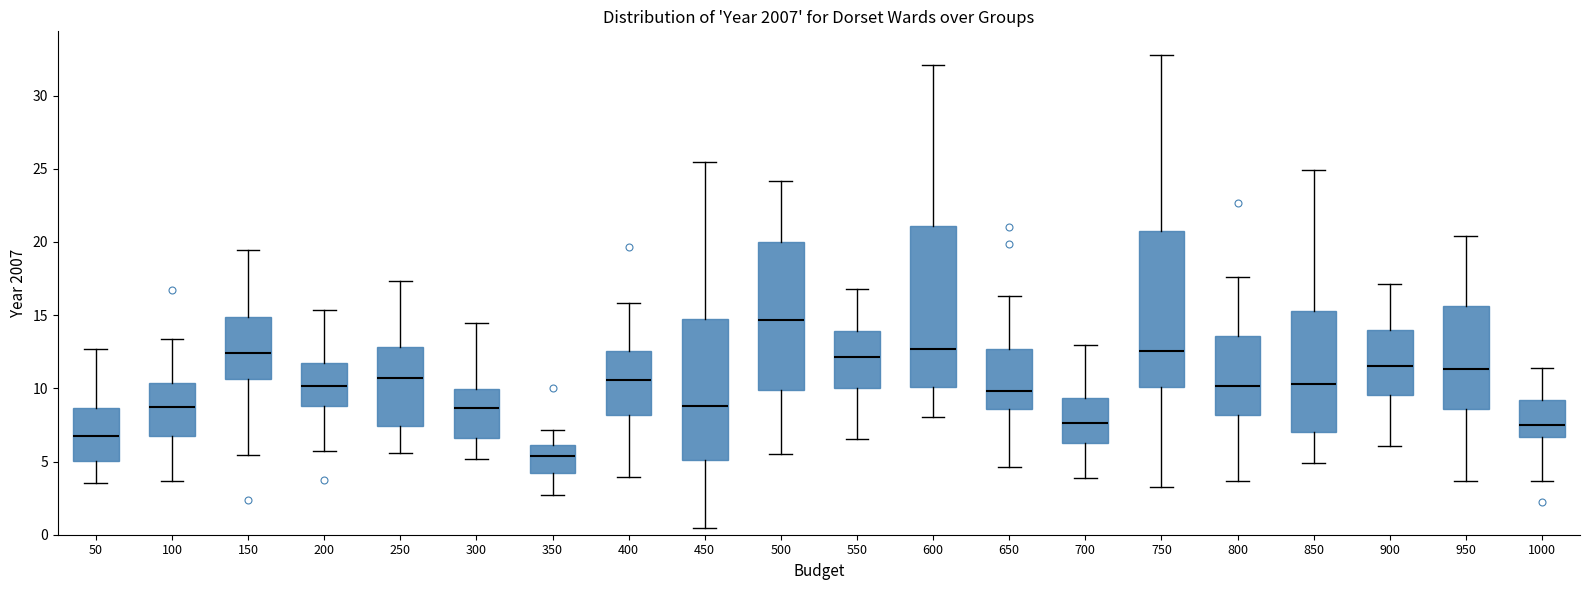

Reading left to right, transcribe this box plot: for each box, give where its median line is, the range the box spans, and where its two whiskers end, as read against the y-axis. The values are not printed on the chart, so give them approximately, as read against the axis.

50: median 7.0, box 5.0 to 8.5, whiskers 3.5 to 12.5
100: median 8.5, box 7.0 to 10.5, whiskers 3.5 to 13.5
150: median 12.5, box 10.5 to 15.0, whiskers 5.5 to 19.5
200: median 10.0, box 9.0 to 11.5, whiskers 5.5 to 15.5
250: median 10.5, box 7.5 to 13.0, whiskers 5.5 to 17.5
300: median 8.5, box 6.5 to 10.0, whiskers 5.0 to 14.5
350: median 5.5, box 4.0 to 6.0, whiskers 2.5 to 7.0
400: median 10.5, box 8.0 to 12.5, whiskers 4.0 to 16.0
450: median 9.0, box 5.0 to 15.0, whiskers 0.5 to 25.5
500: median 14.5, box 10.0 to 20.0, whiskers 5.5 to 24.0
550: median 12.0, box 10.0 to 14.0, whiskers 6.5 to 17.0
600: median 12.5, box 10.0 to 21.0, whiskers 8.0 to 32.0
650: median 10.0, box 8.5 to 12.5, whiskers 4.5 to 16.5
700: median 7.5, box 6.5 to 9.5, whiskers 4.0 to 13.0
750: median 12.5, box 10.0 to 20.5, whiskers 3.5 to 33.0
800: median 10.0, box 8.0 to 13.5, whiskers 3.5 to 17.5
850: median 10.5, box 7.0 to 15.5, whiskers 5.0 to 25.0
900: median 11.5, box 9.5 to 14.0, whiskers 6.0 to 17.0
950: median 11.5, box 8.5 to 15.5, whiskers 3.5 to 20.5
1000: median 7.5, box 6.5 to 9.0, whiskers 3.5 to 11.5